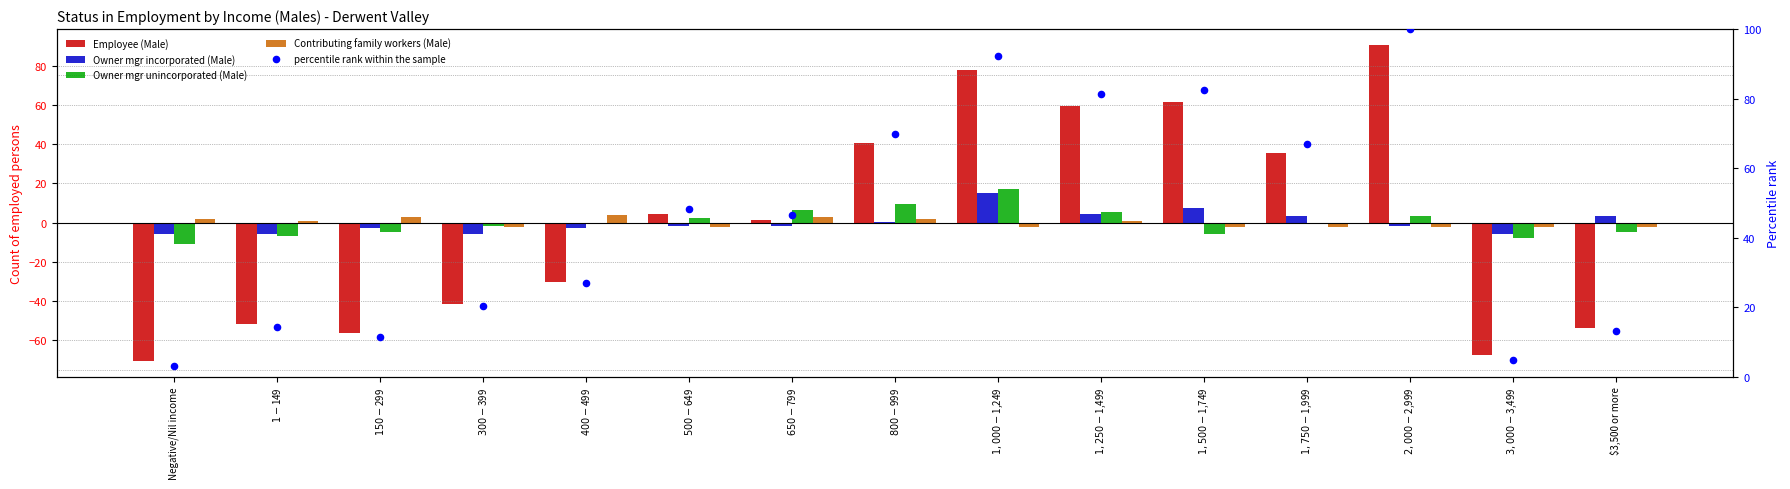

Which series has the largest total across all categories?

percentile rank within the sample